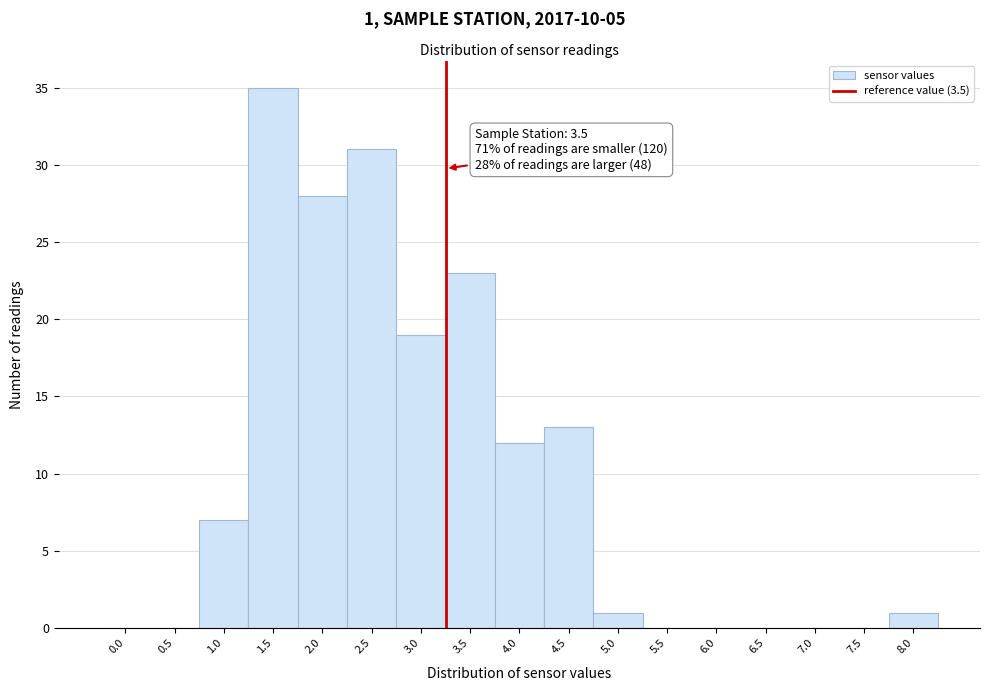

Reading left to right, what are all the values shown in this chart?

0.0=0	0.5=0	1.0=7	1.5=35	2.0=28	2.5=31	3.0=19	3.5=23	4.0=12	4.5=13	5.0=1	5.5=0	6.0=0	6.5=0	7.0=0	7.5=0	8.0=1